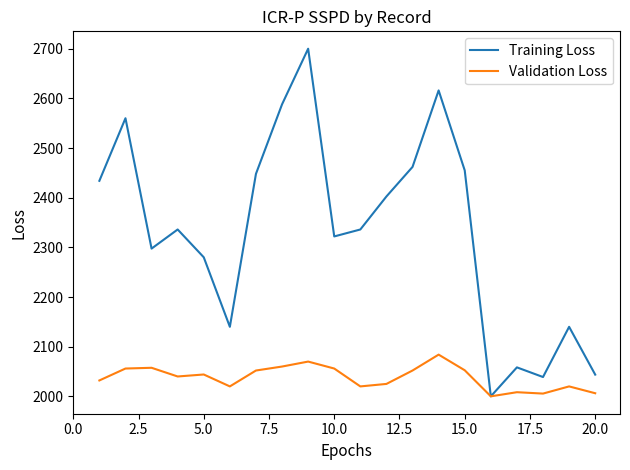

Which series has the widest spread of values?

Training Loss